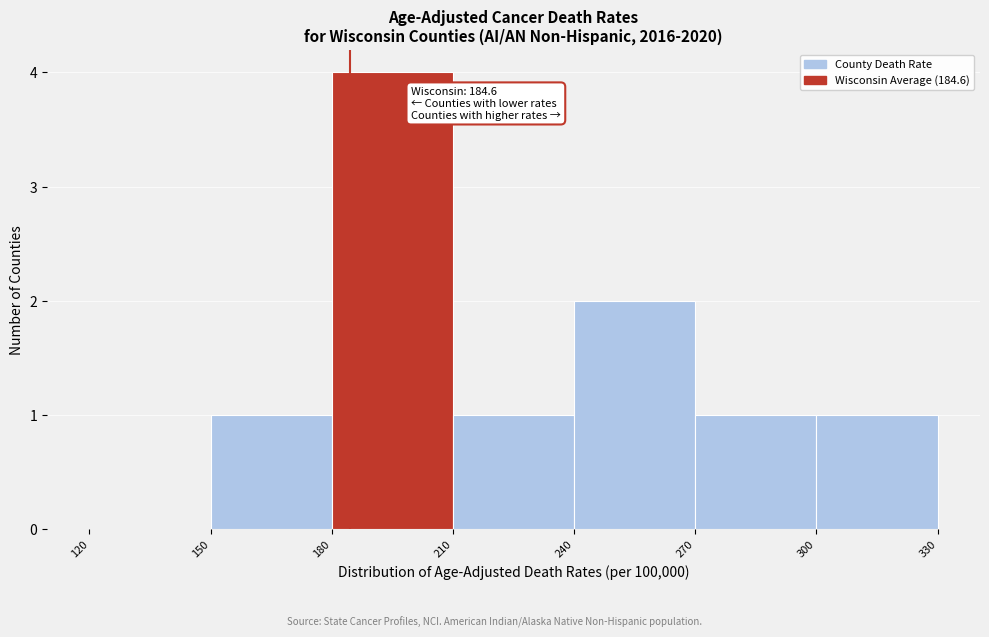

Which range on the x-axis has the tallest bar?

180 to 210